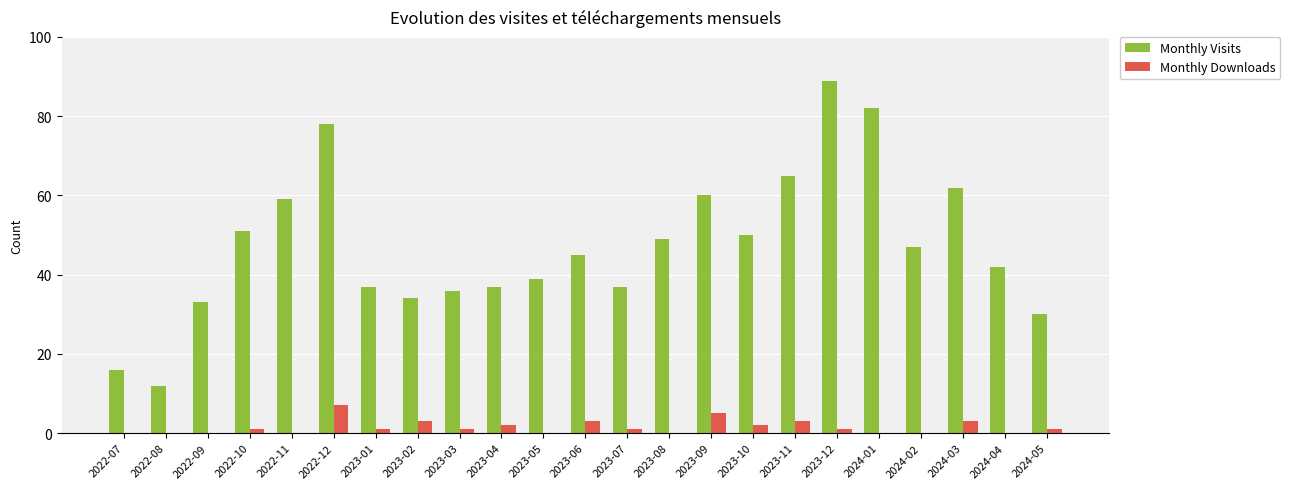

Is the value of Monthly Visits at 2024-03 greater than the value of Monthly Downloads at 2024-03?

Yes